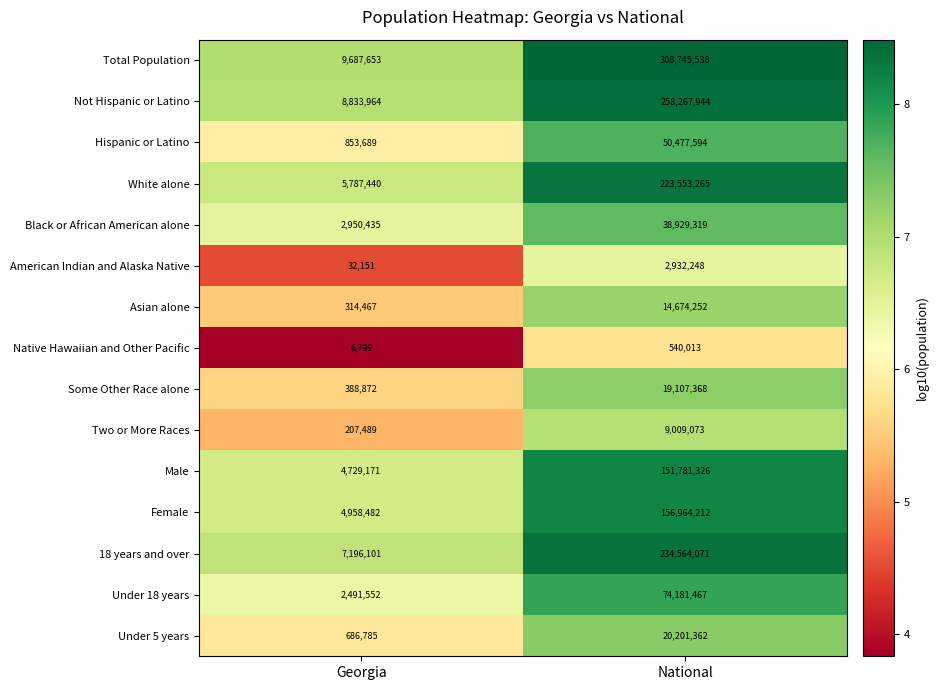

How many data points does each series have?

2